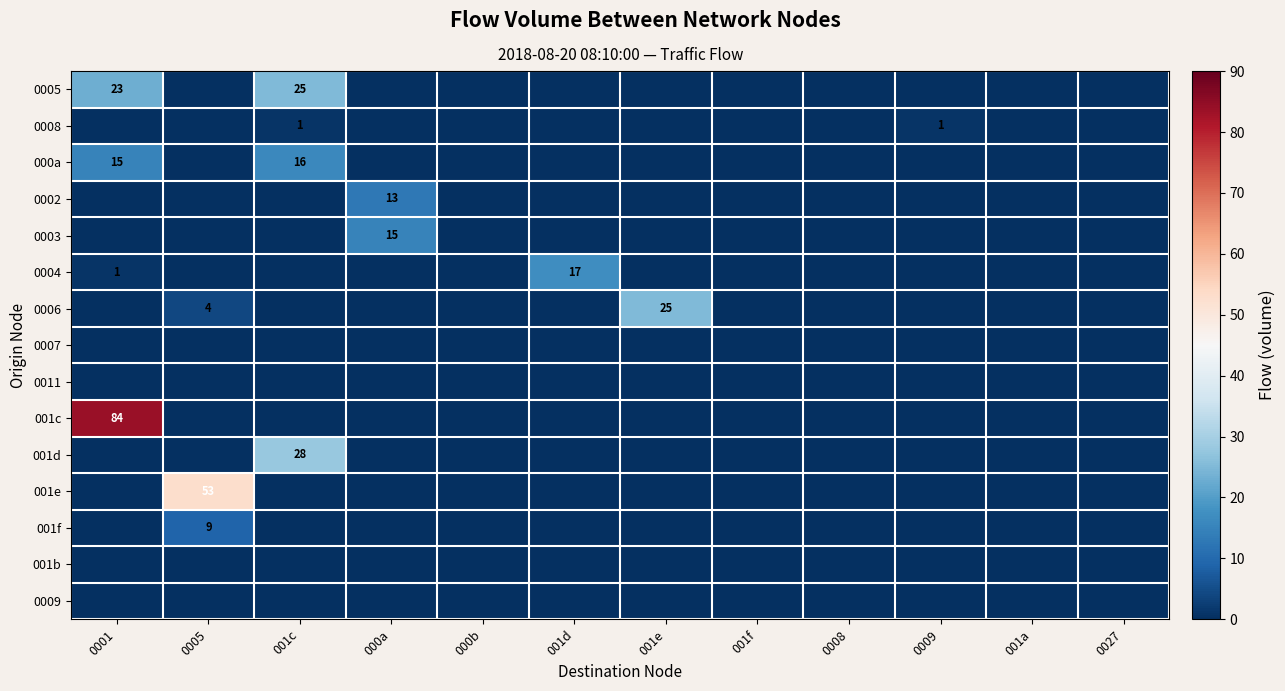

Is it true that 000a equals 11 at 001c?

False